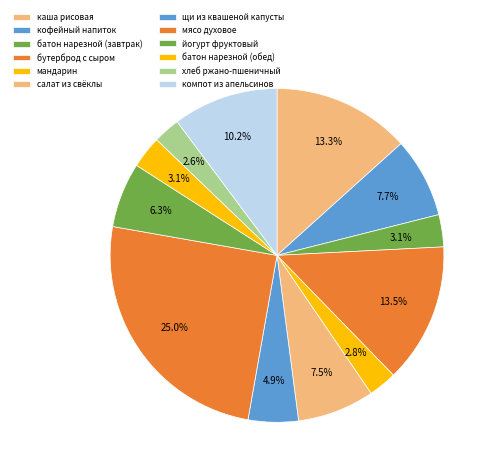

True or false: батон нарезной (обед) accounts for 3% of the total.

True